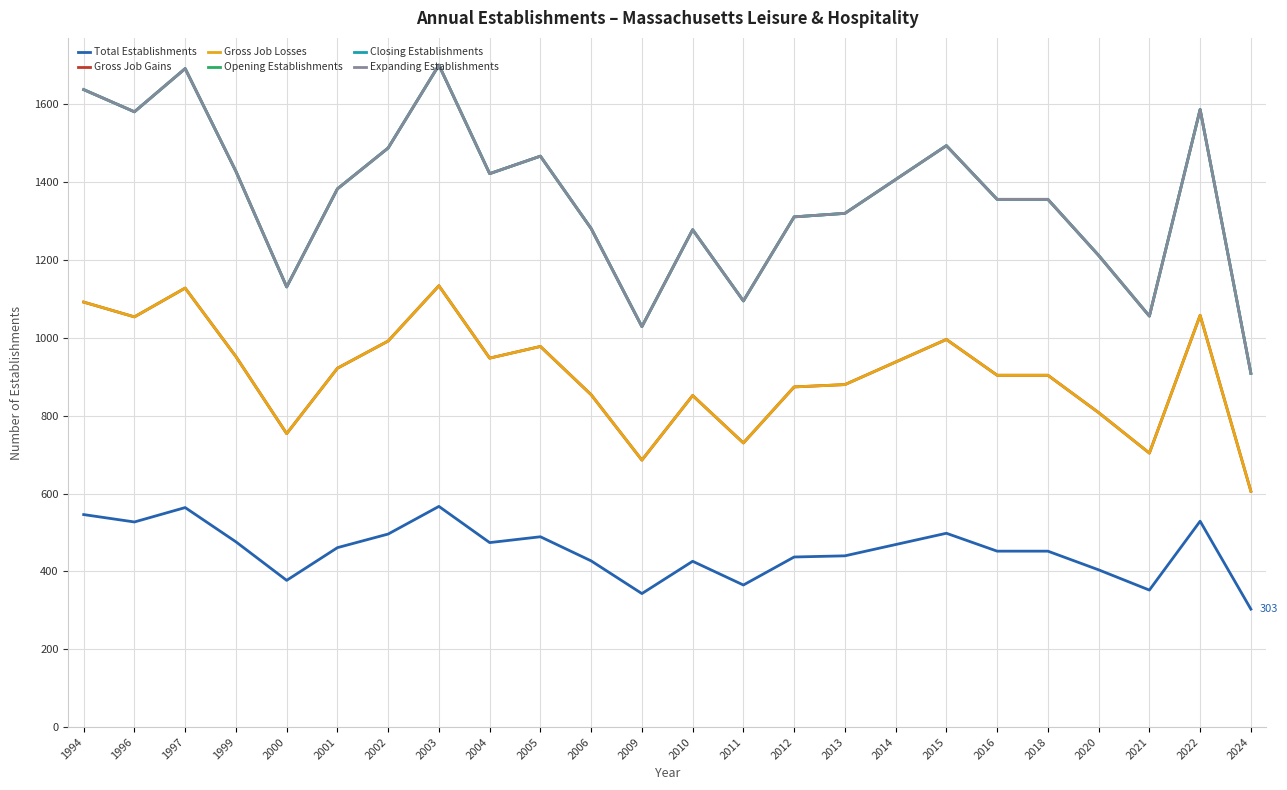

Is this an area chart (filled region under the line)?

No